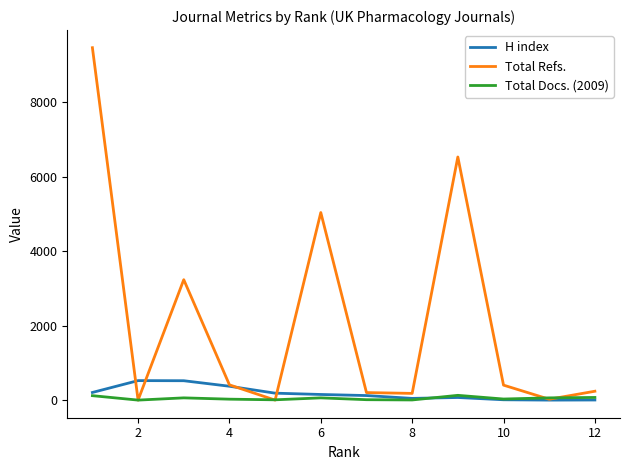

What is the maximum value for H index?

523